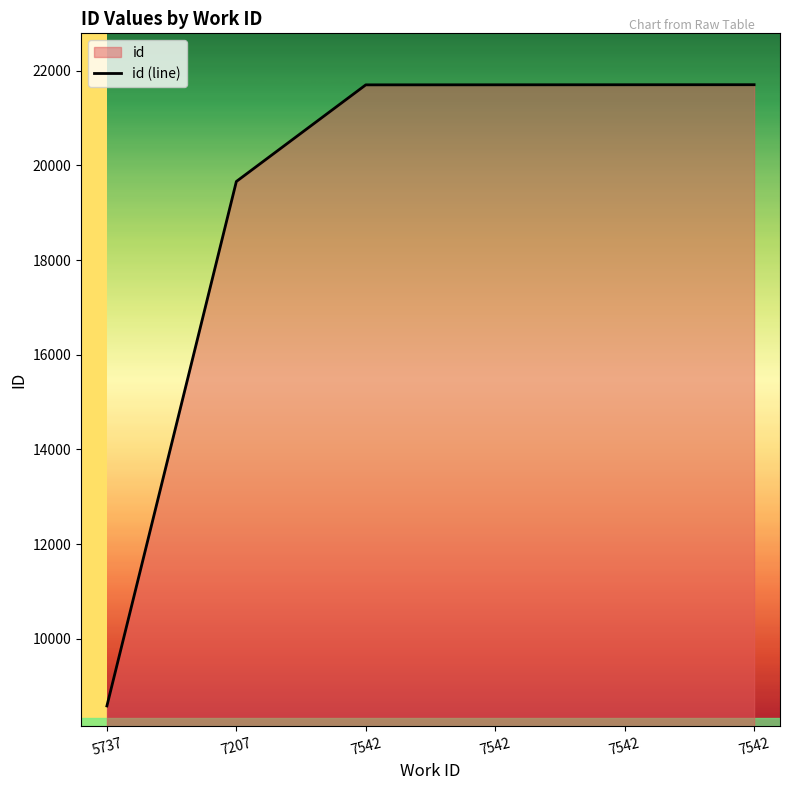

At which label does the data first exceed 21701?

7542